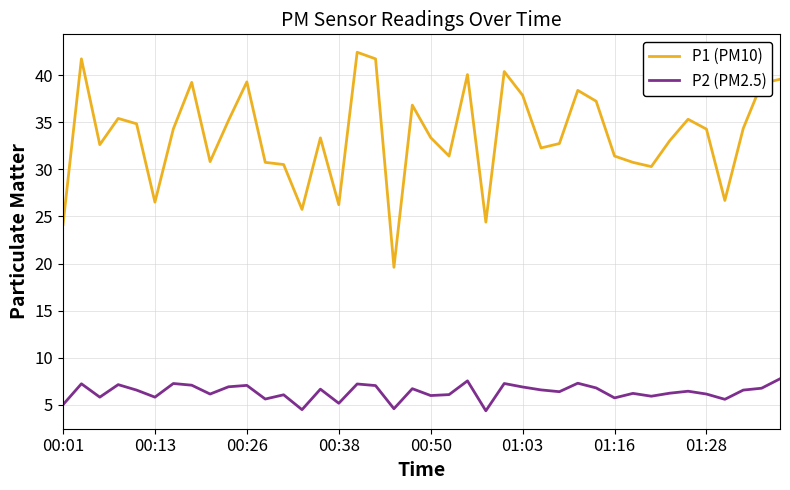

Which series has the widest spread of values?

P1 (PM10)